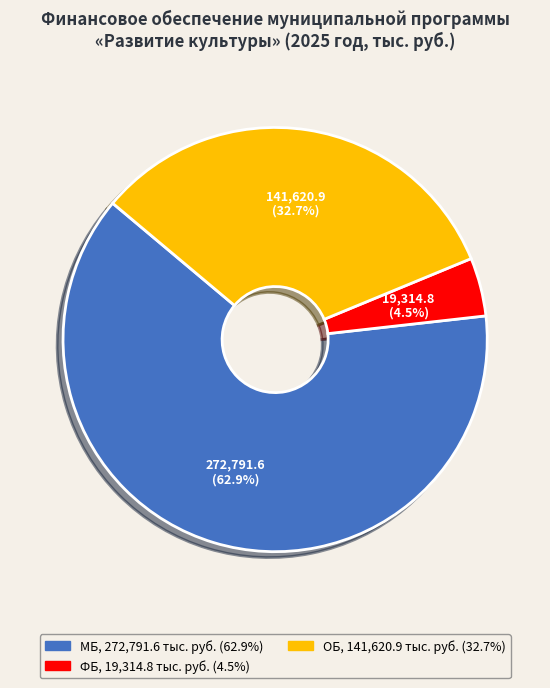

Does any single category account for the majority?

Yes